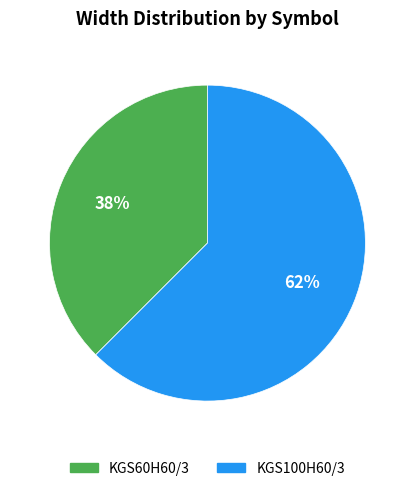

Which category has the biggest portion of the pie?

KGS100H60/3